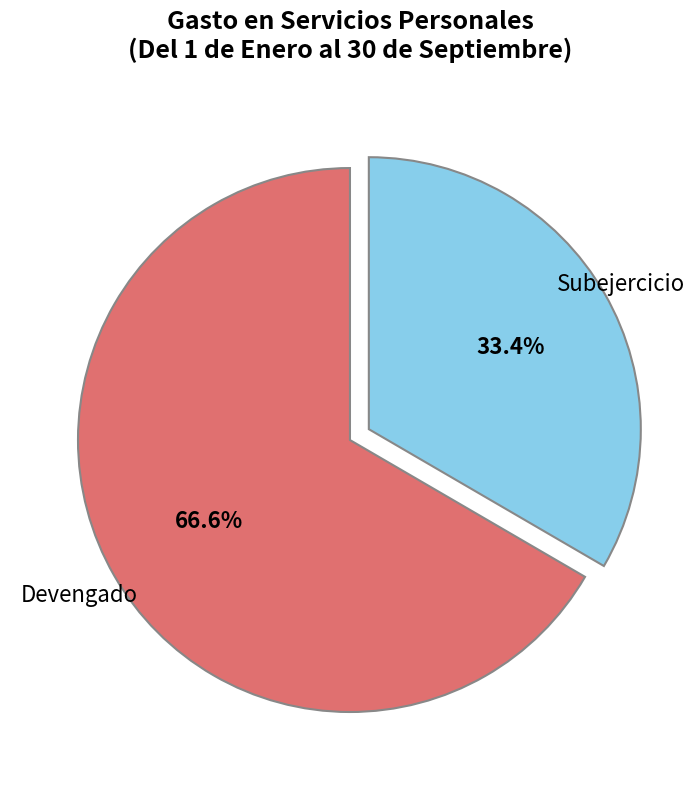

Rank the categories by value from lowest to highest.

Subejercicio, Devengado